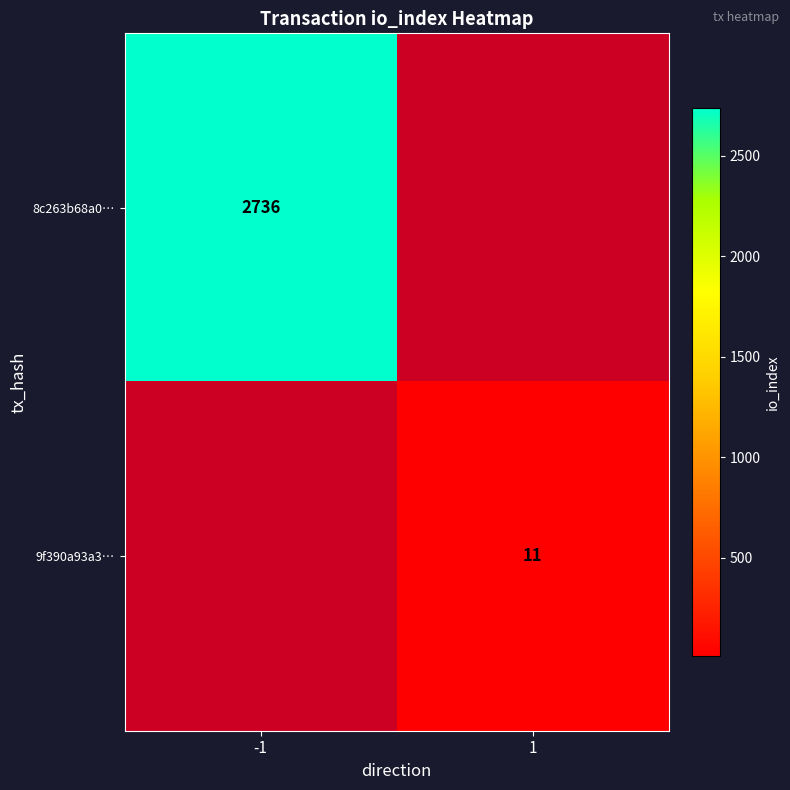

How many series are shown in this chart?

2